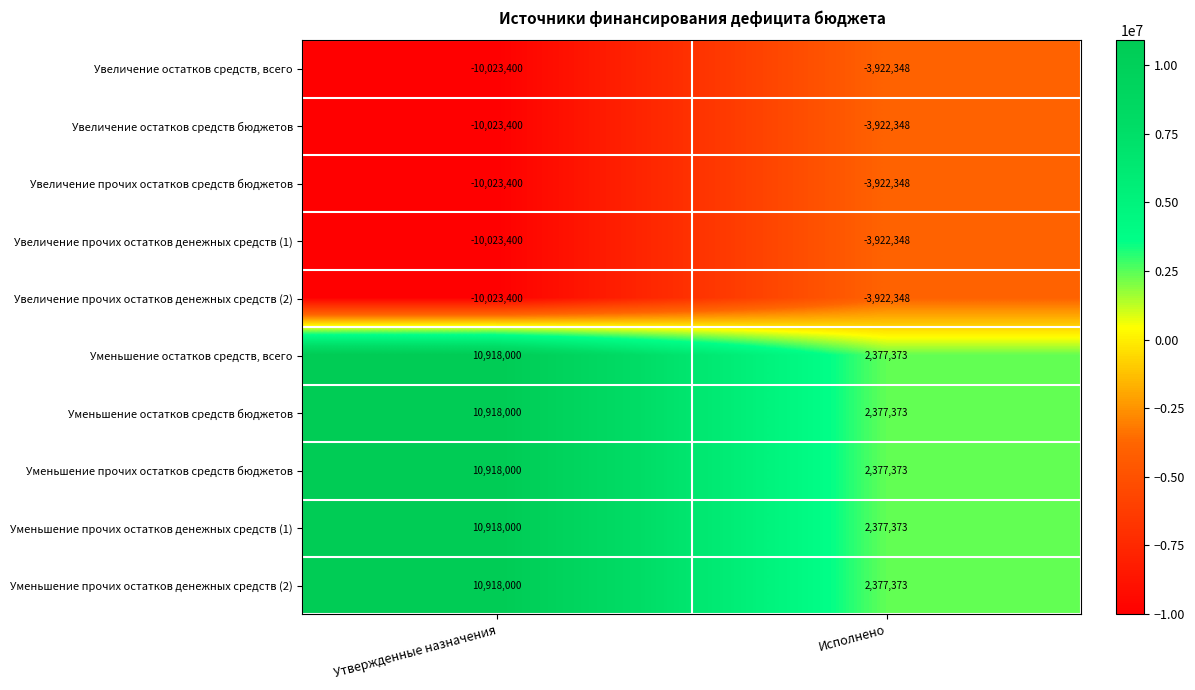

Rank the categories by Уменьшение прочих остатков денежных средств (2) value from highest to lowest.

Утвержденные назначения, Исполнено